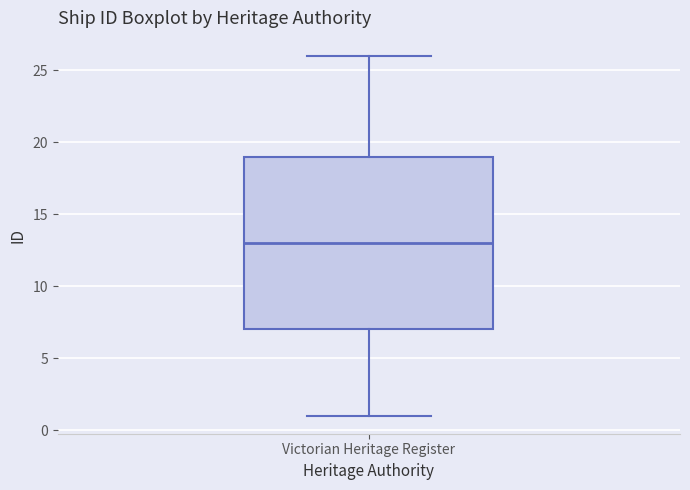

Where is the upper edge of the box for Victorian Heritage Register on the y-axis? The values are not printed on the chart, so give them approximately, as read against the axis.

19